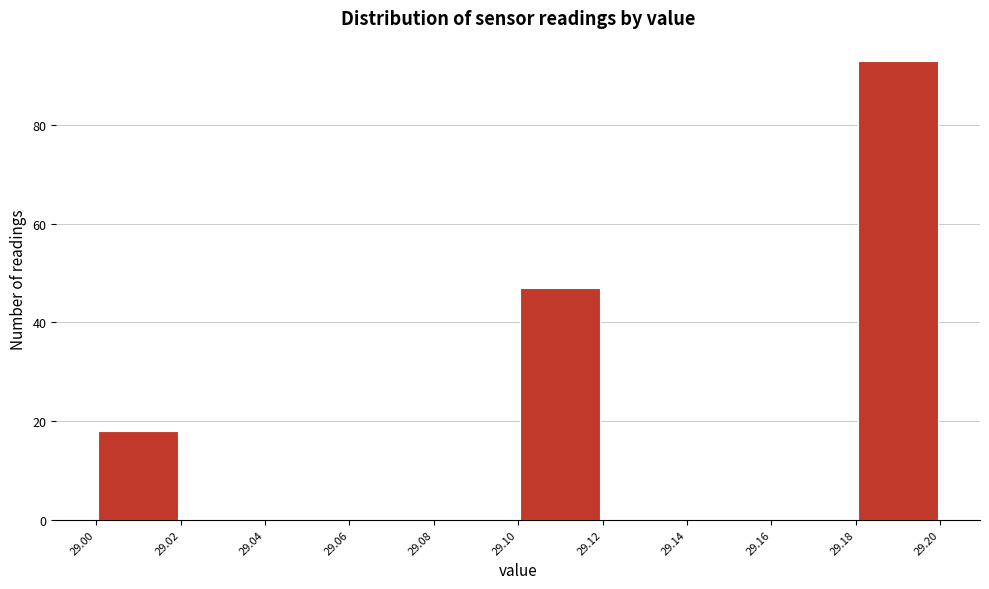

Reading left to right, list every bar in this chart as the range it spans on the x-axis followed by its height. The values are not printed on the chart, so give them approximately, as read against the axis.

29.00 to 29.02: 18
29.02 to 29.04: 0
29.04 to 29.06: 0
29.06 to 29.08: 0
29.08 to 29.10: 0
29.10 to 29.12: 48
29.12 to 29.14: 0
29.14 to 29.16: 0
29.16 to 29.18: 0
29.18 to 29.20: 94